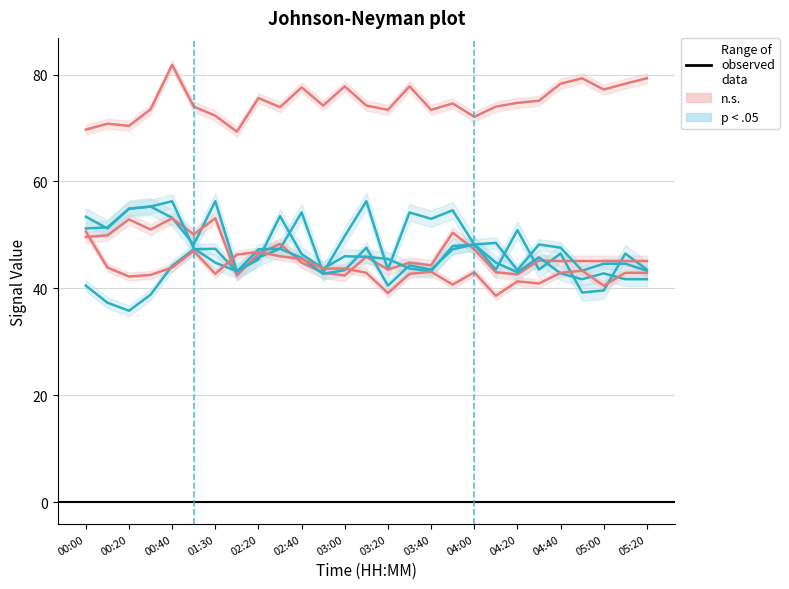

True or false: 2.490 and 9.137 intersect in this chart.

False